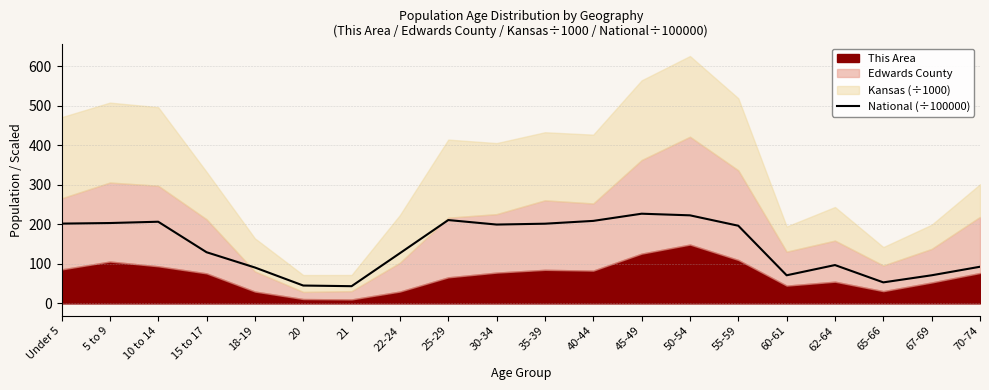

How many values are below 196?

10